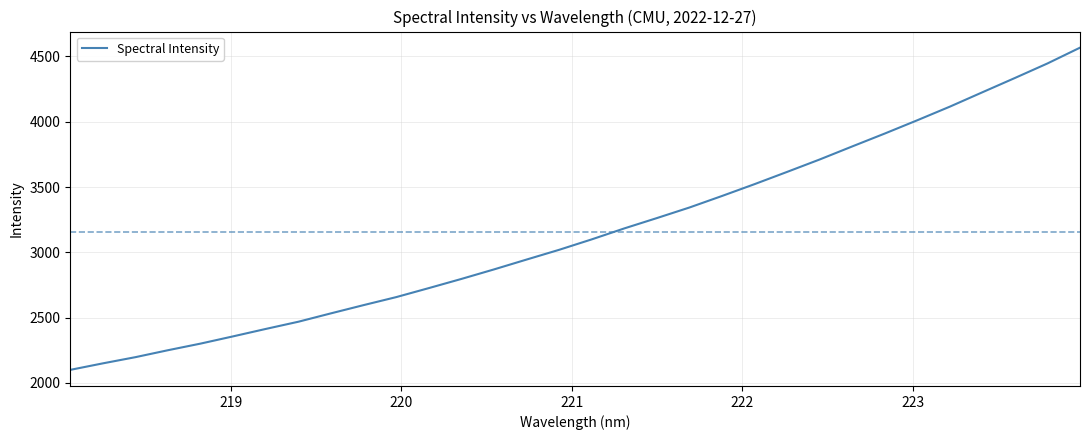

How many categories are shown in the chart?

32